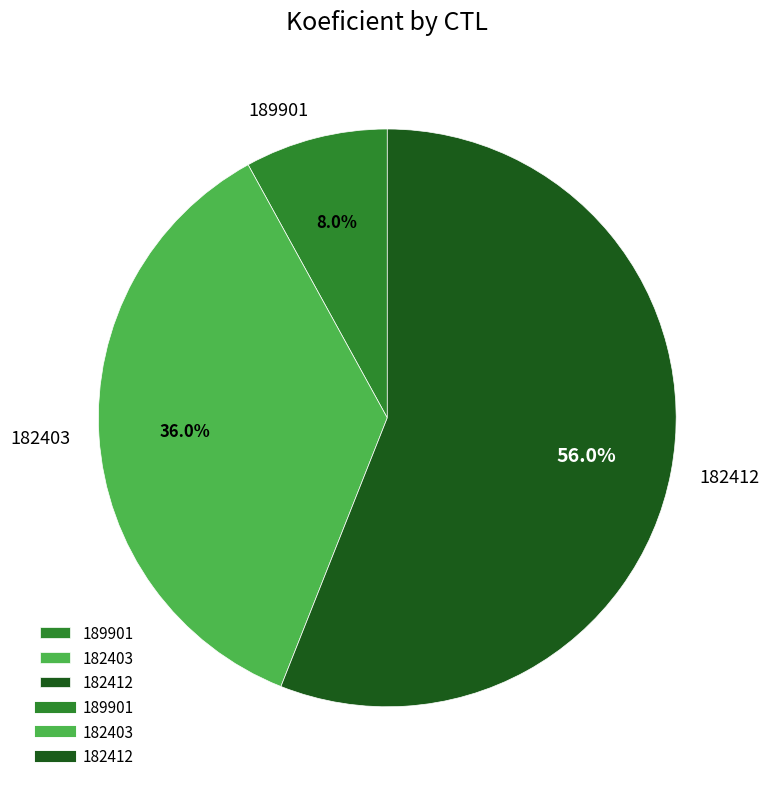

To the nearest percent, what portion does 182403 represent?

36%